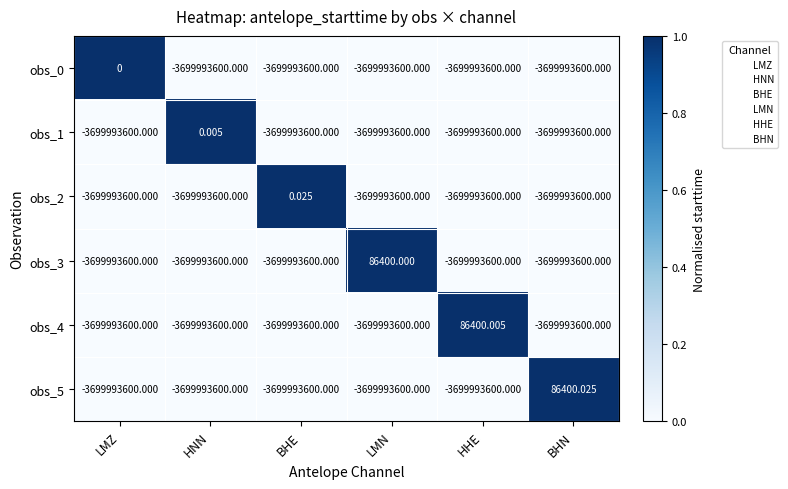

What is the spread (max minus min) of values at HNN?

3699993600.0